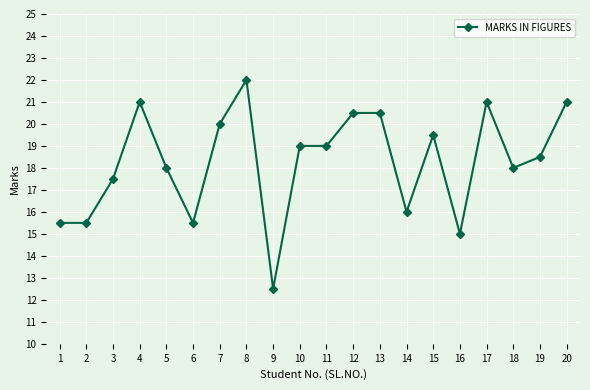

What is the difference between the second highest and minimum values?

8.5